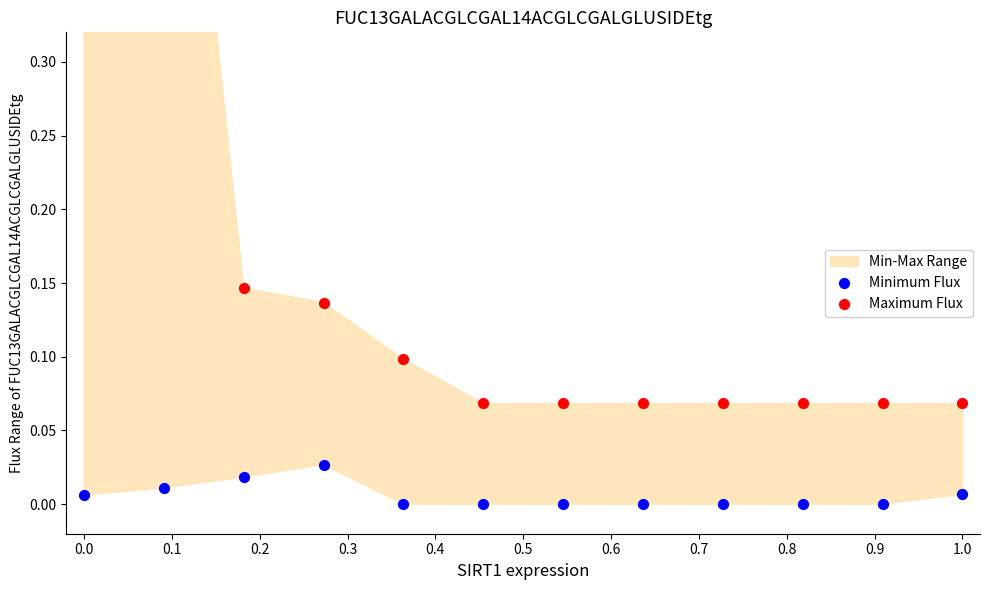

What is the total value across all series at 0.2?

0.2